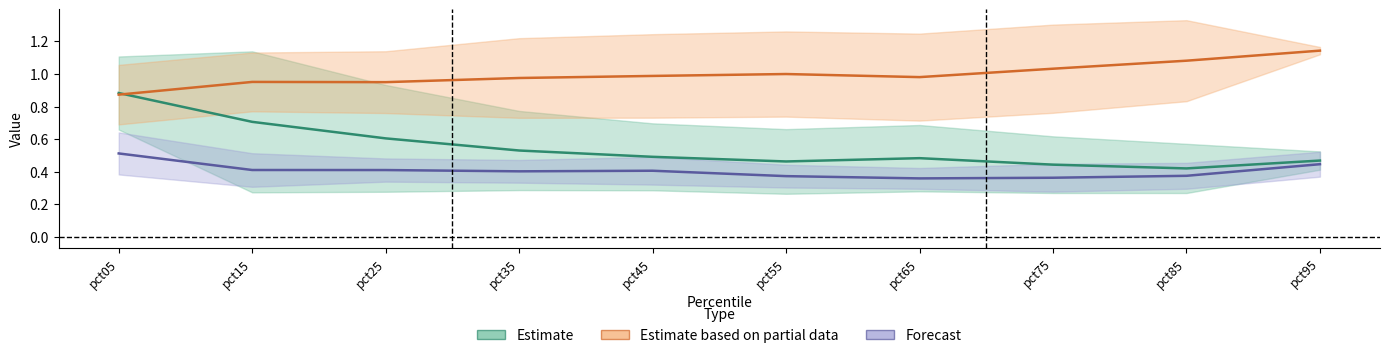

What are all the series names shown in the legend?

Estimate, Estimate based on partial data, Forecast